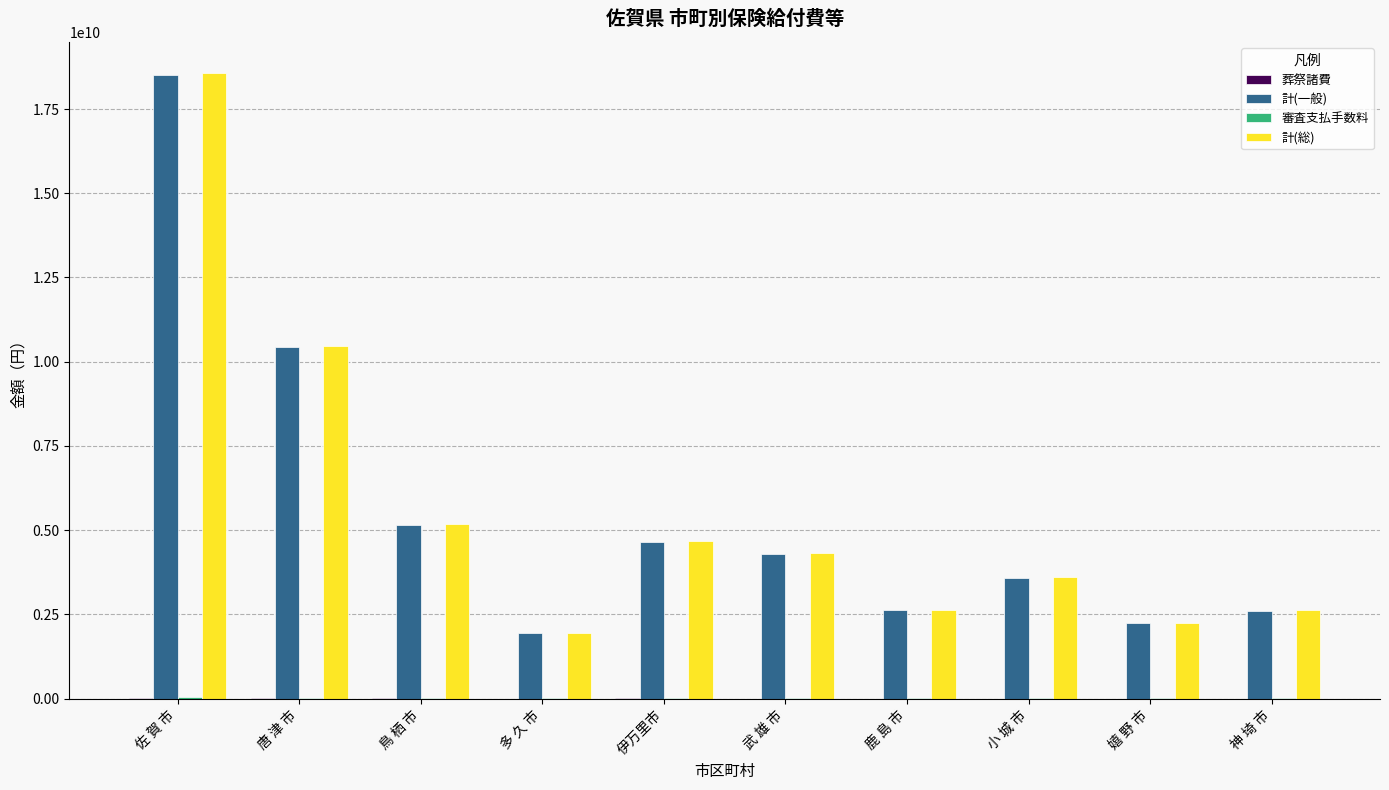

Which label corresponds to the largest value in the chart?

佐 賀 市